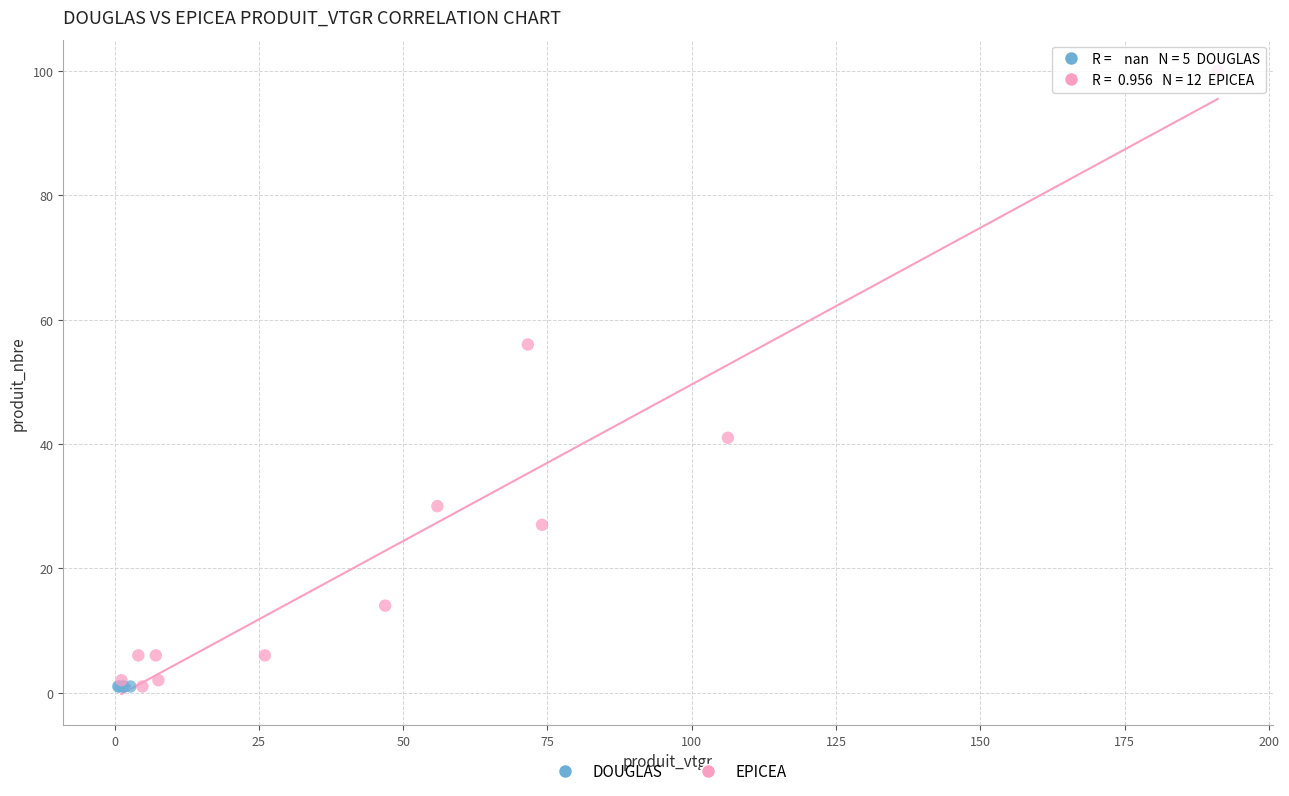

Which series reaches the maximum Y coordinate?

EPICEA